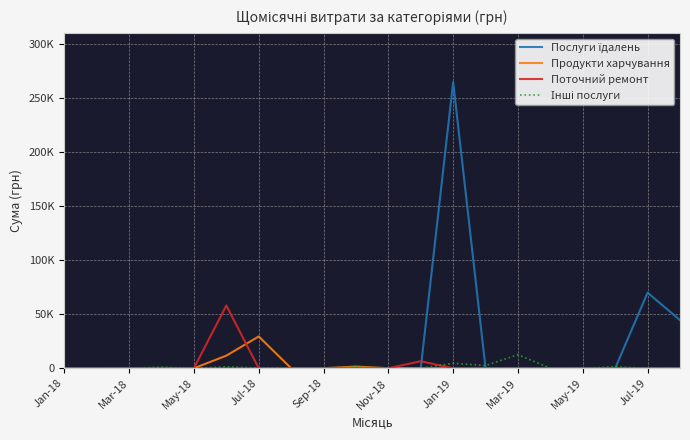

Does the chart have visible grid lines?

Yes